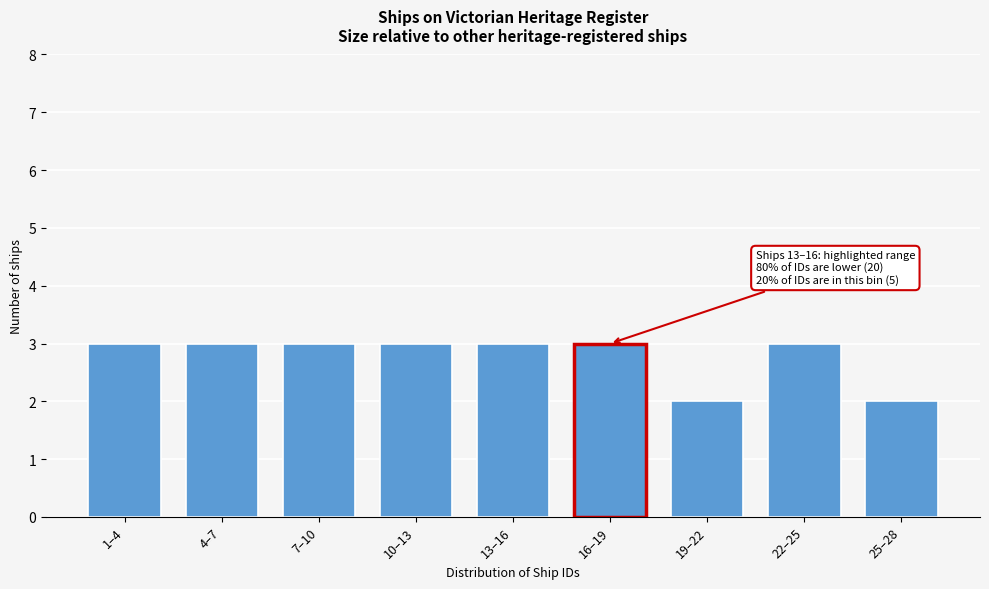

Reading left to right, transcribe all the data shown in this chart.

1–4=3	4–7=3	7–10=3	10–13=3	13–16=3	16–19=3	19–22=2	22–25=3	25–28=2